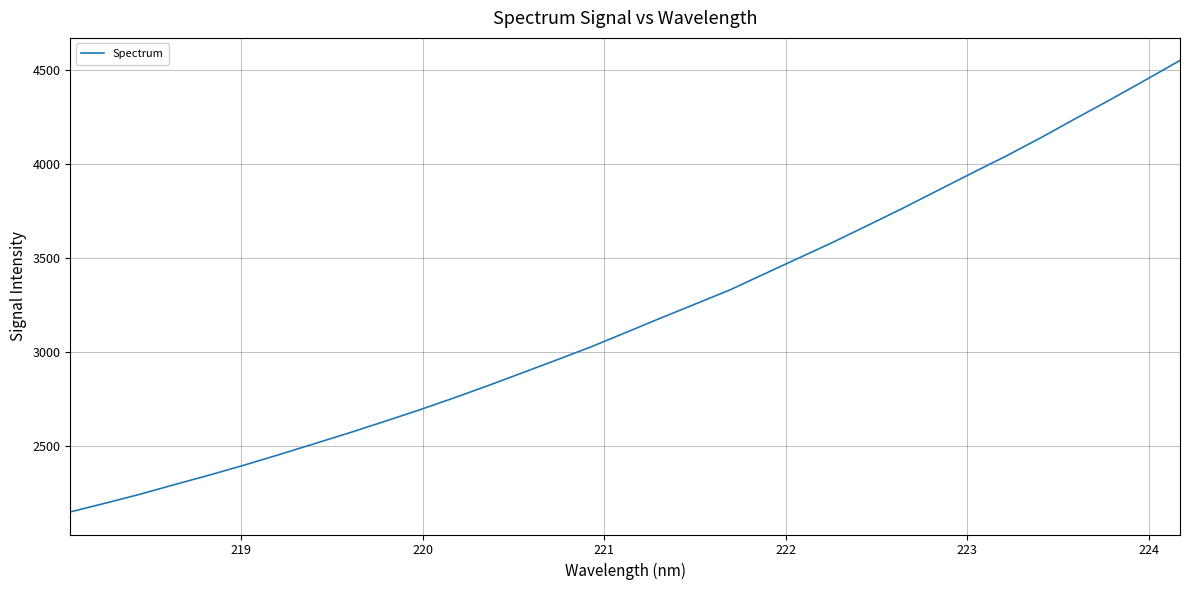

What is the maximum value shown in the chart?

4548.4